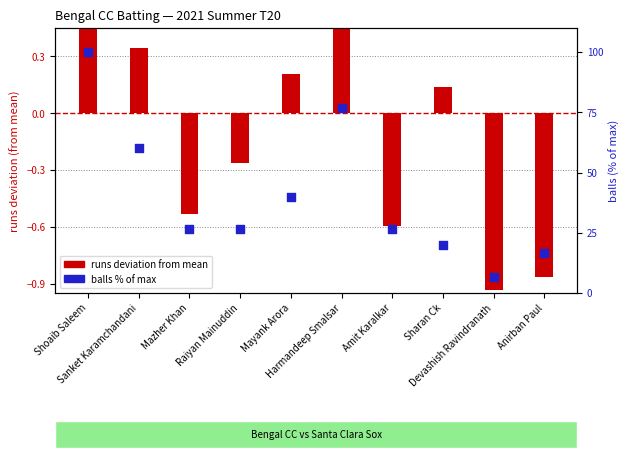

What is the change in value from Sanket Karamchandani to Harmandeep Smalsar?

+16.7